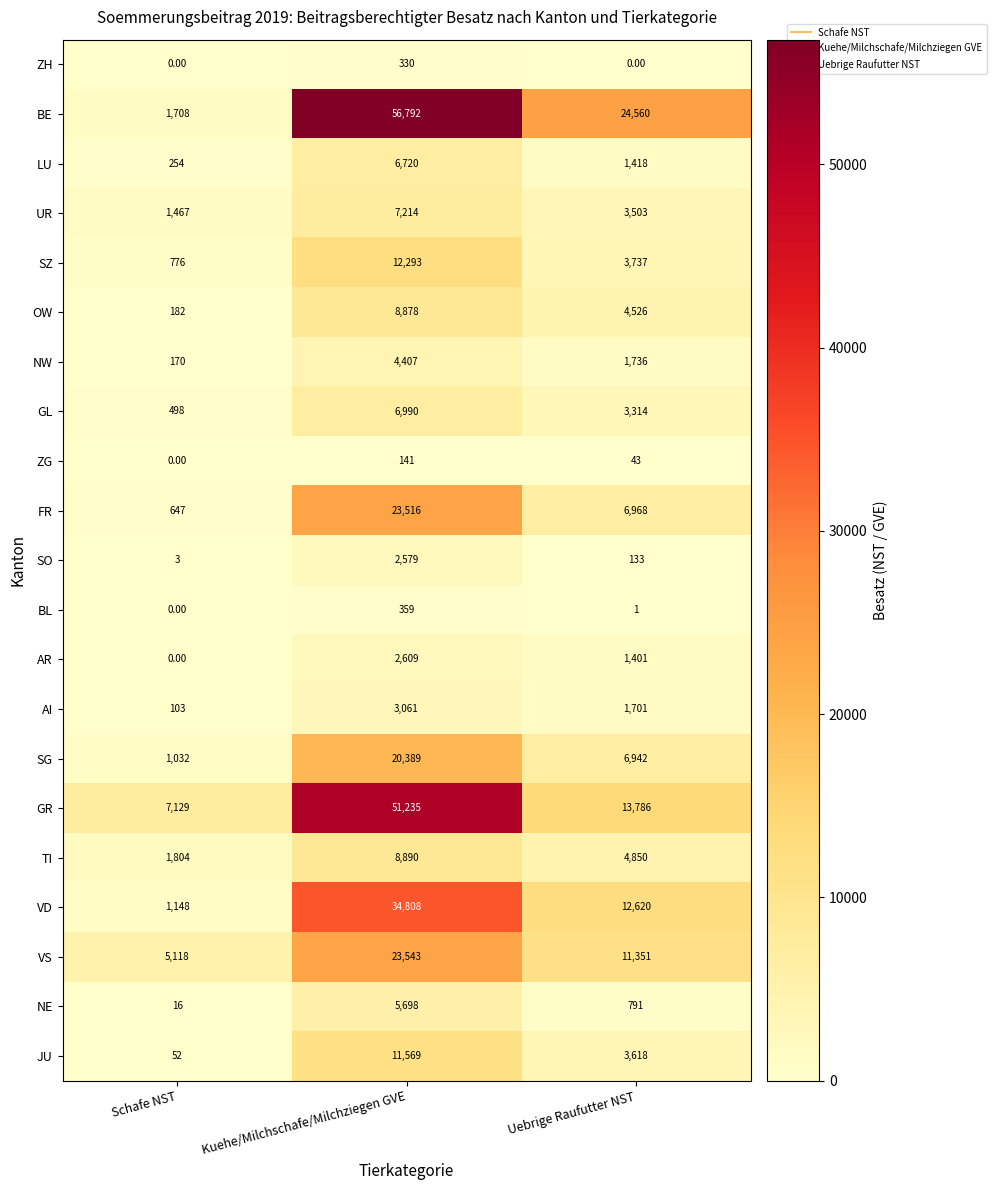

Which series changed the most between Kuehe/Milchschafe/Milchziegen GVE and Uebrige Raufutter NST?

GR